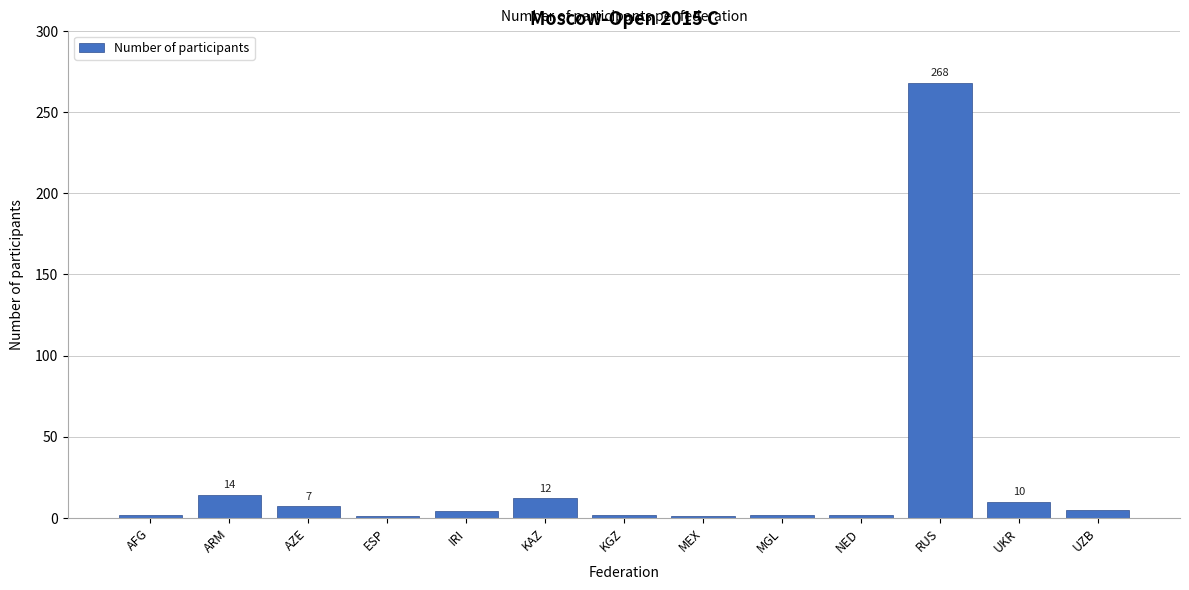

What is the label of the 2nd bar from the left?

ARM